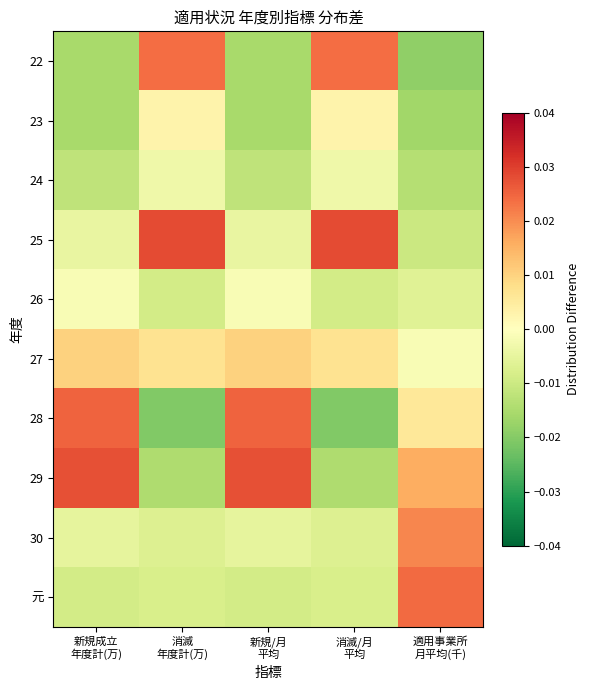

How many distinct data groups are displayed?

10